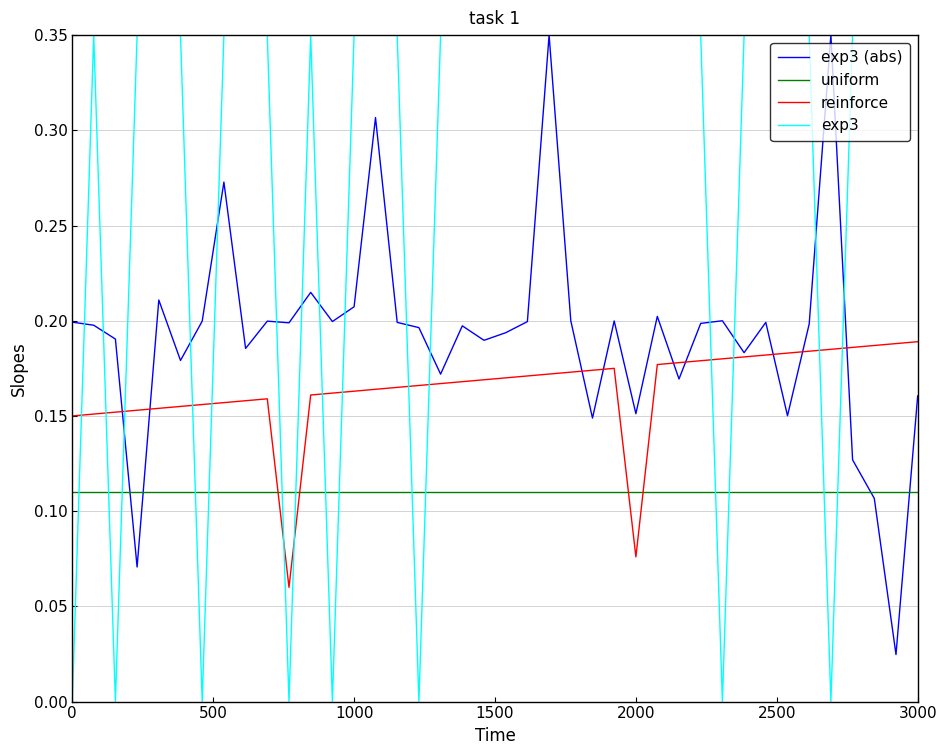

Which series has the largest total across all categories?

exp3